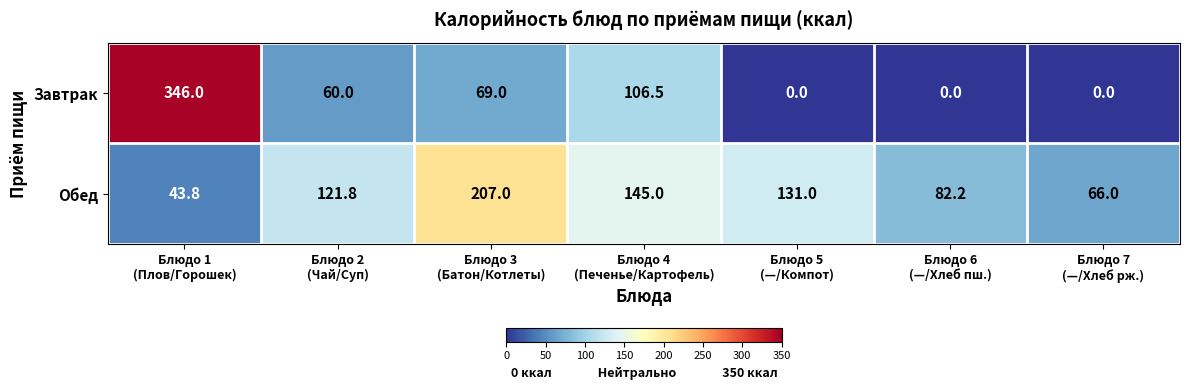

What is the highest value of the Обед series?

207.0